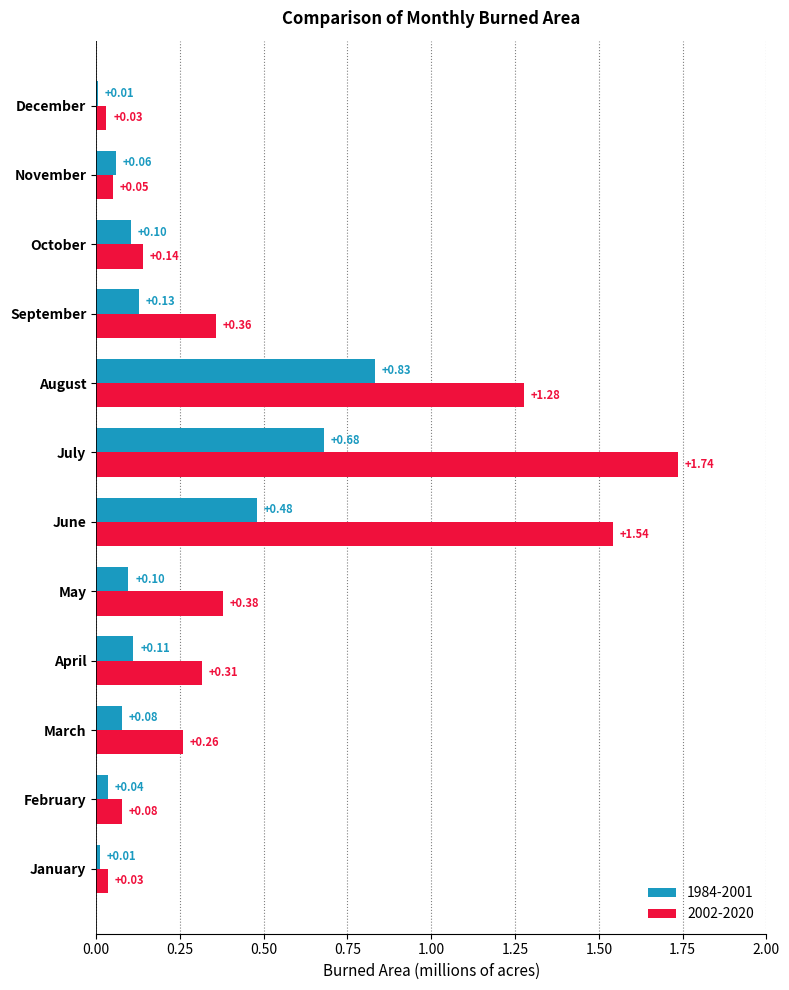

At which category is the sum across all series the highest?

July